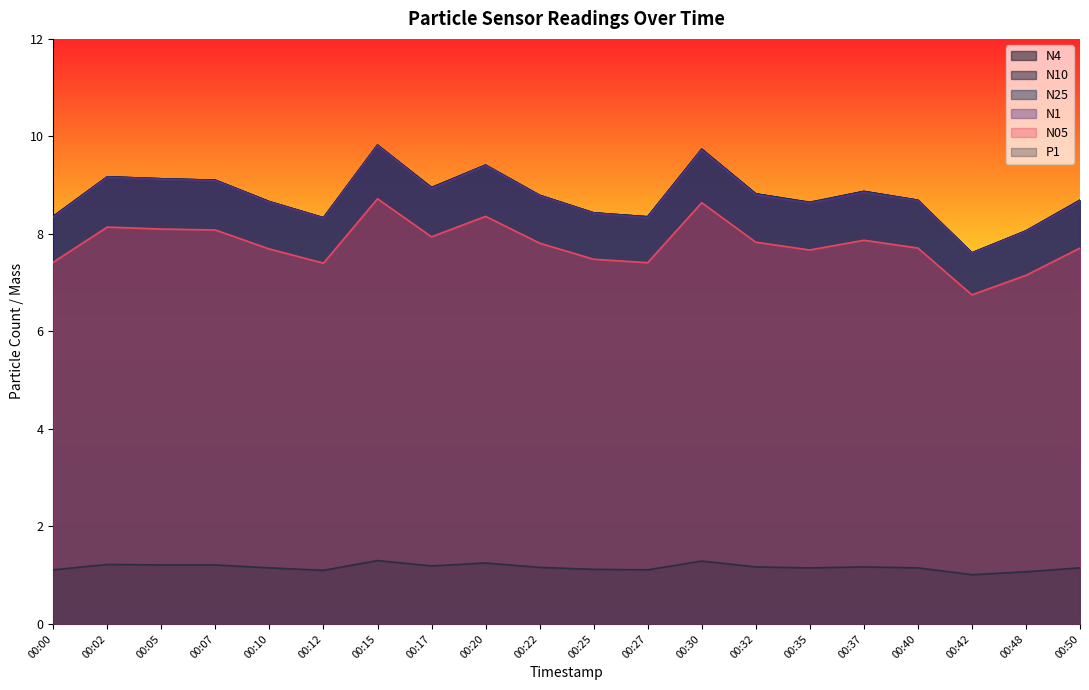

True or false: P1 and N05 cross at least once.

False